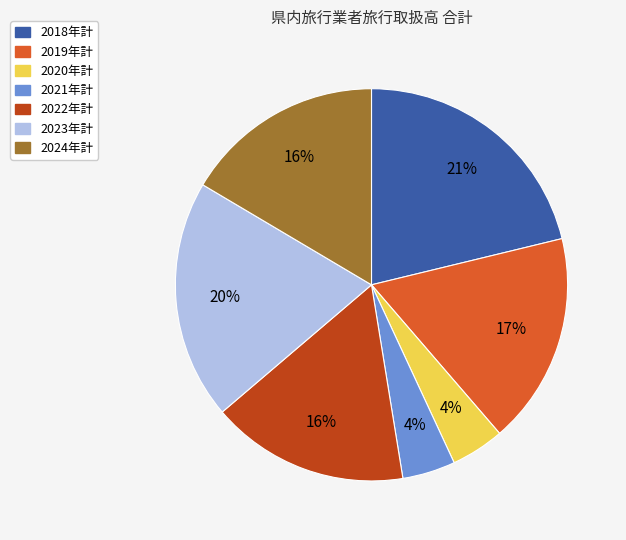

How many segments does this pie chart have?

7